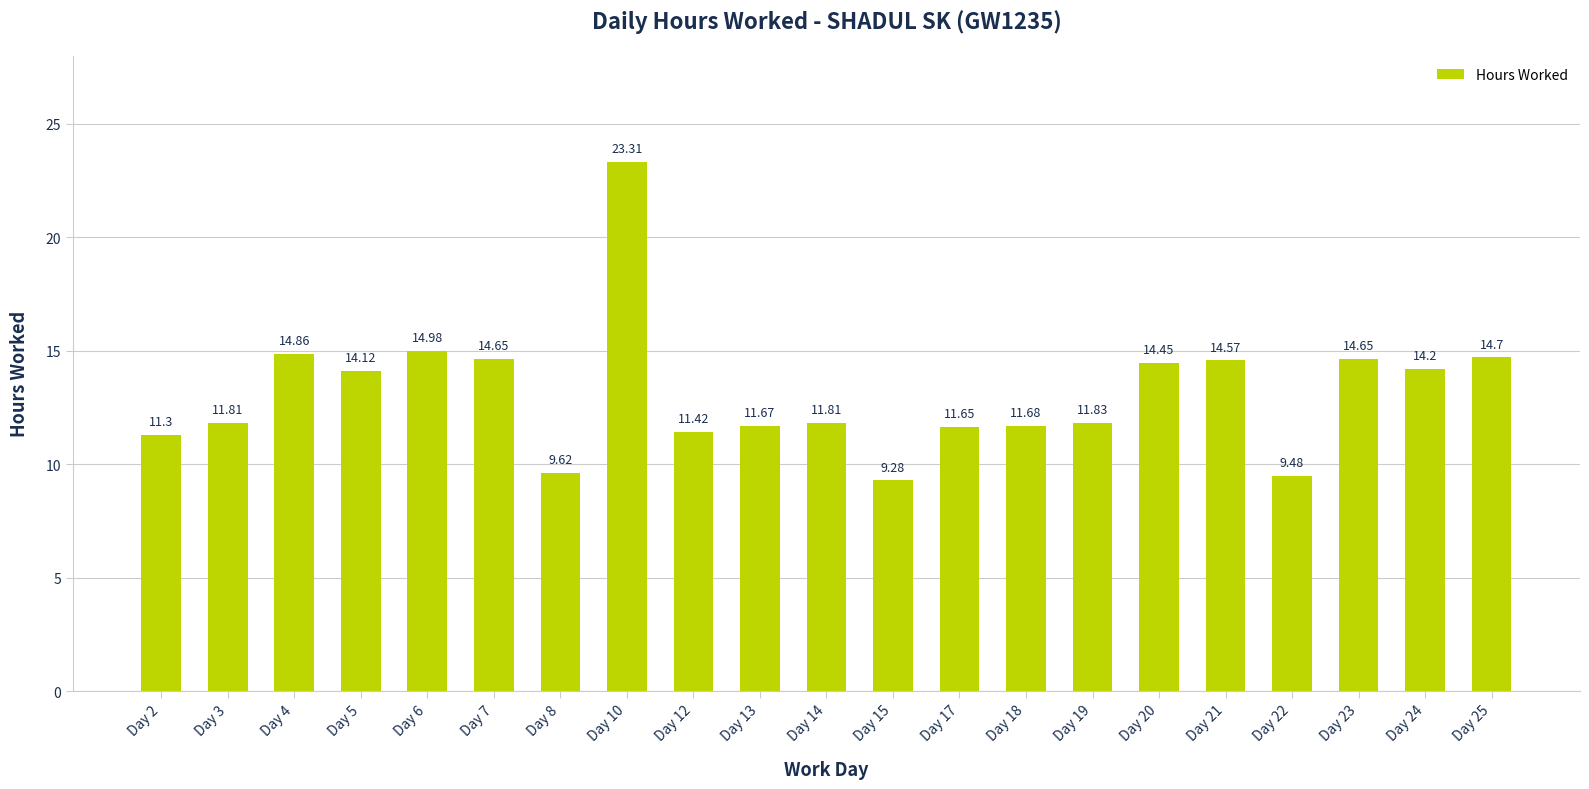

What is the average value?

13.1